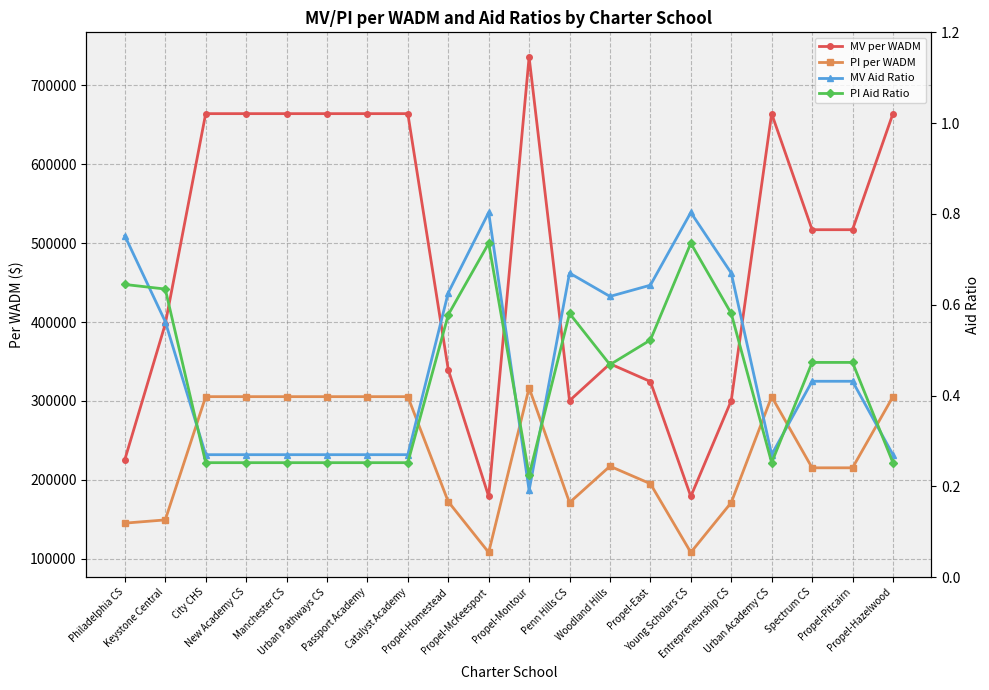

Which series has the largest total across all categories?

MV per WADM